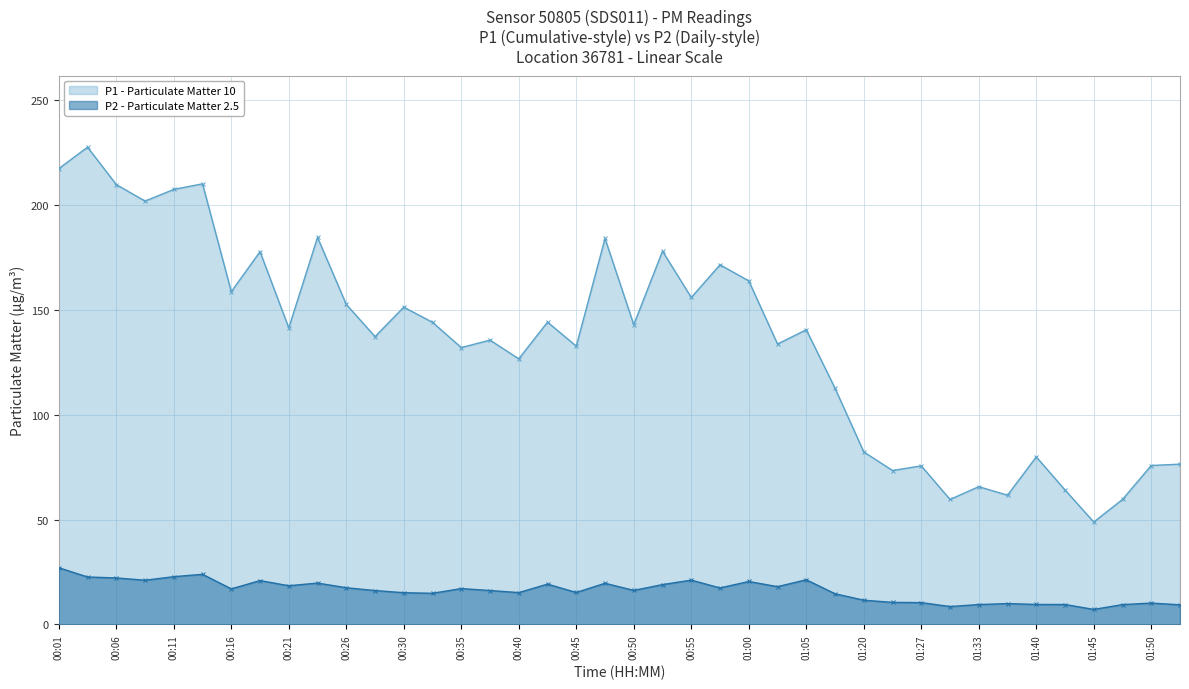

What are all the series names shown in the legend?

P1 - Particulate Matter 10, P2 - Particulate Matter 2.5